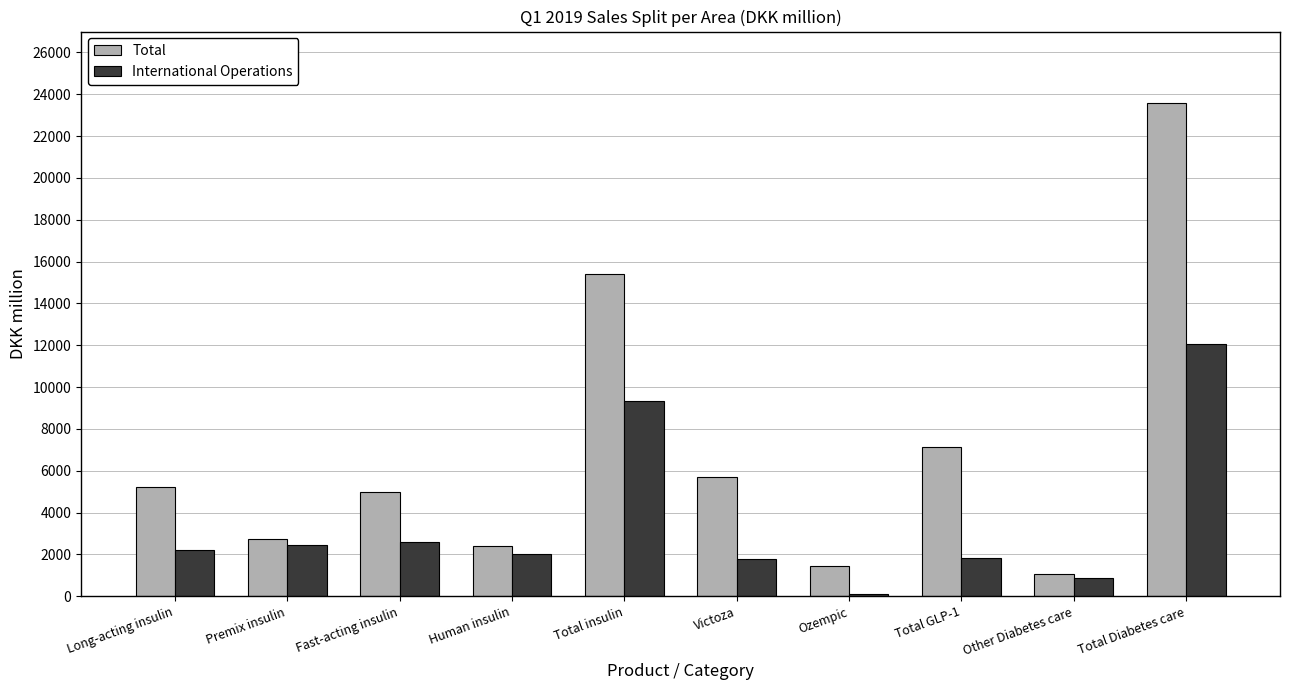

What is the label of the 8th bar from the right?

Fast-acting insulin